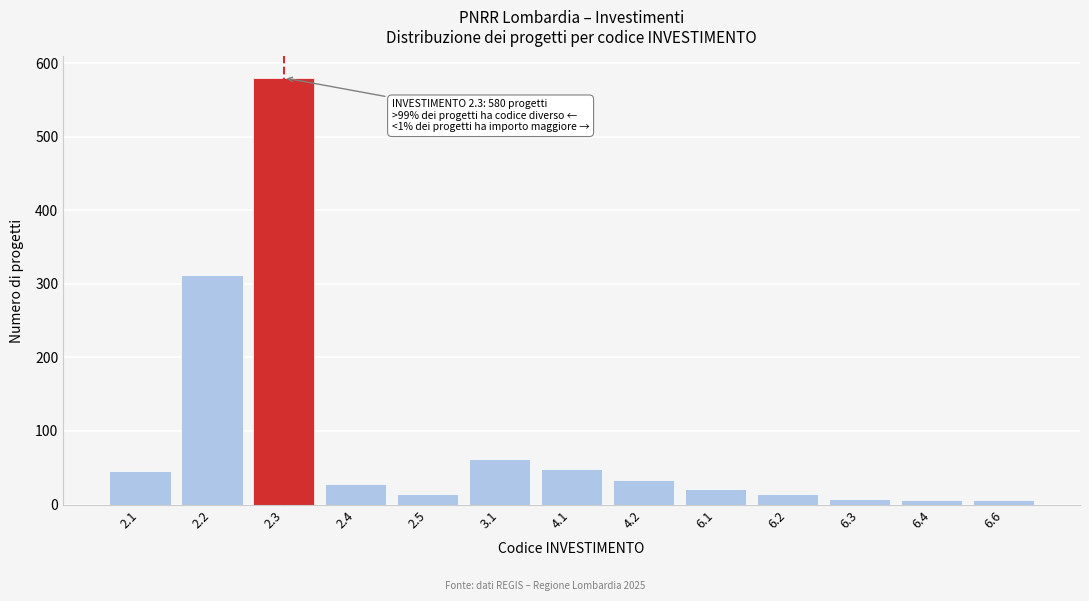

What is the sum of all values?

1178